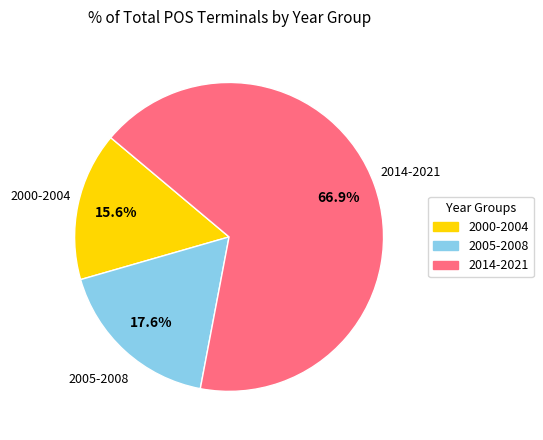

Is there any slice that represents more than half of the pie?

Yes